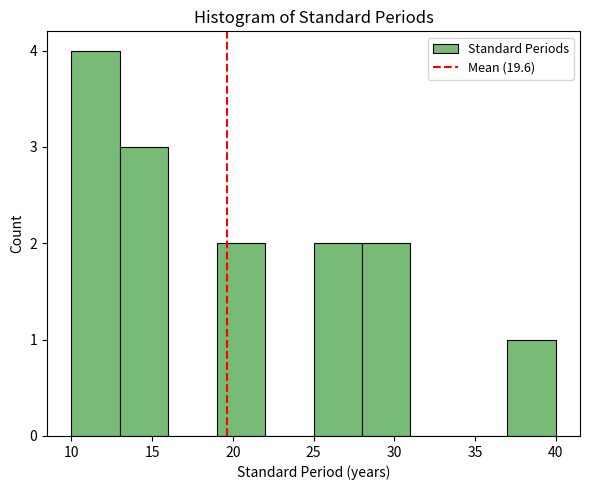

What is the height of the bar covering 25 to 28 on the x-axis? The values are not printed on the chart, so give them approximately, as read against the axis.

2